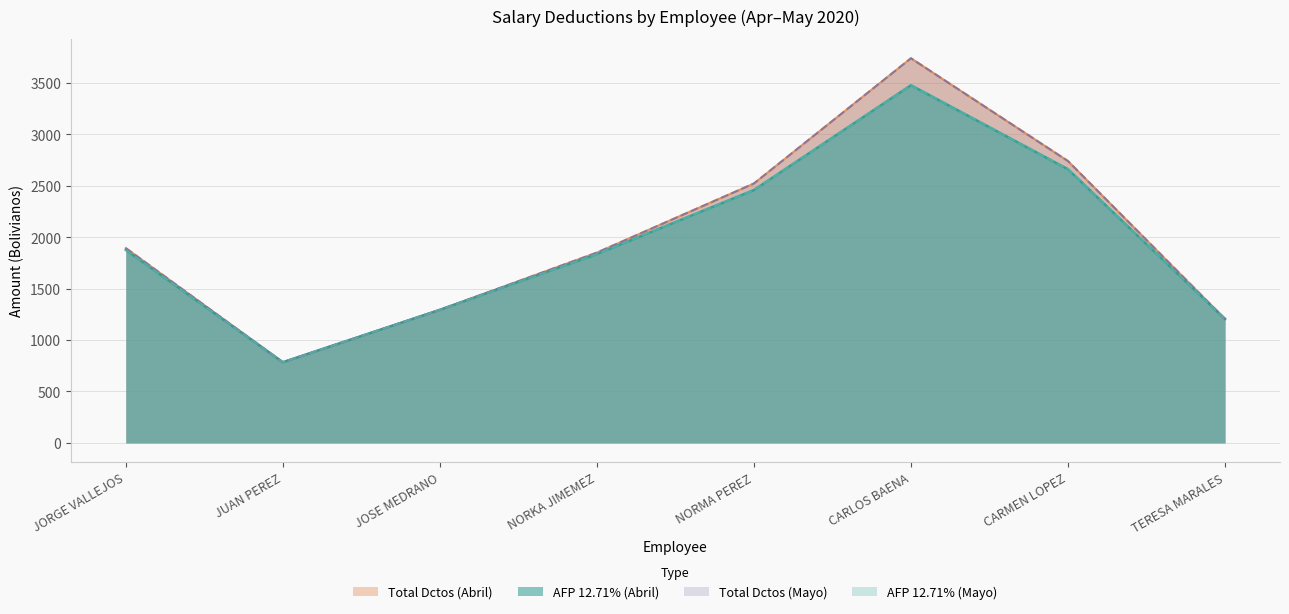

True or false: AFP 12.71% (Mayo) and Total Dctos (Abril) intersect in this chart.

False